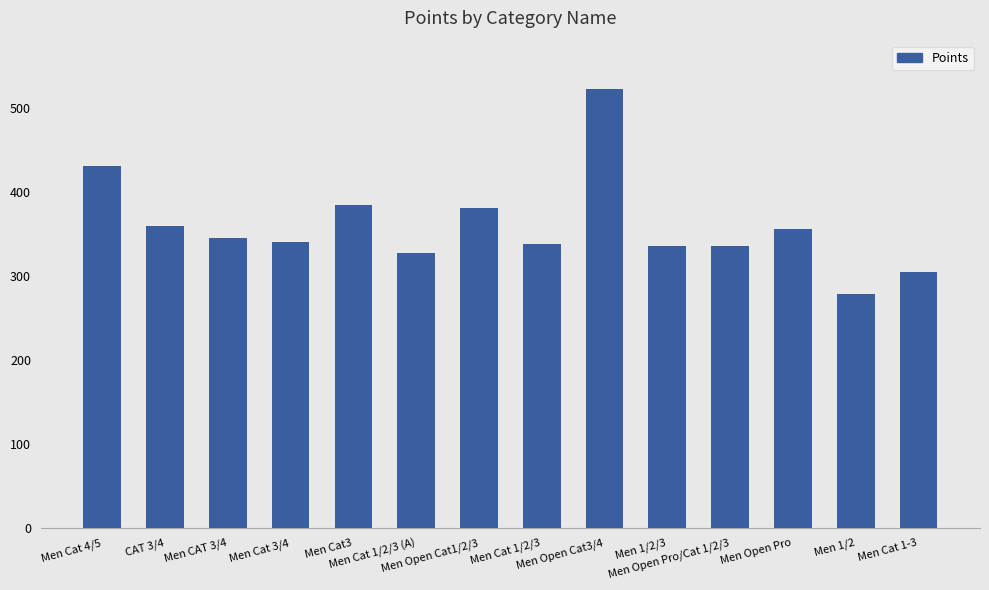

What is the label of the 2nd bar from the left?

CAT 3/4